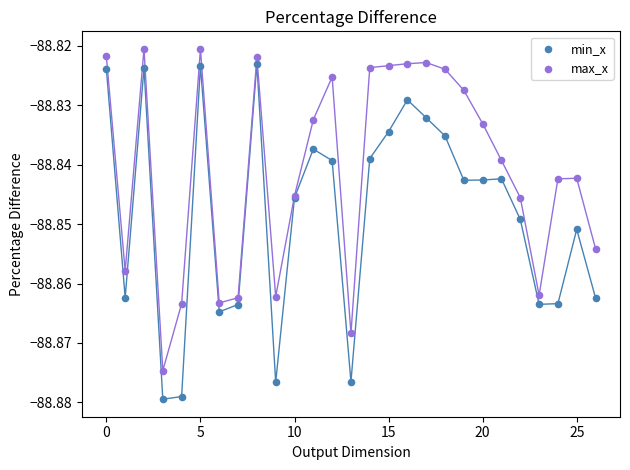

Which series contains the lowest Y value?

min_x